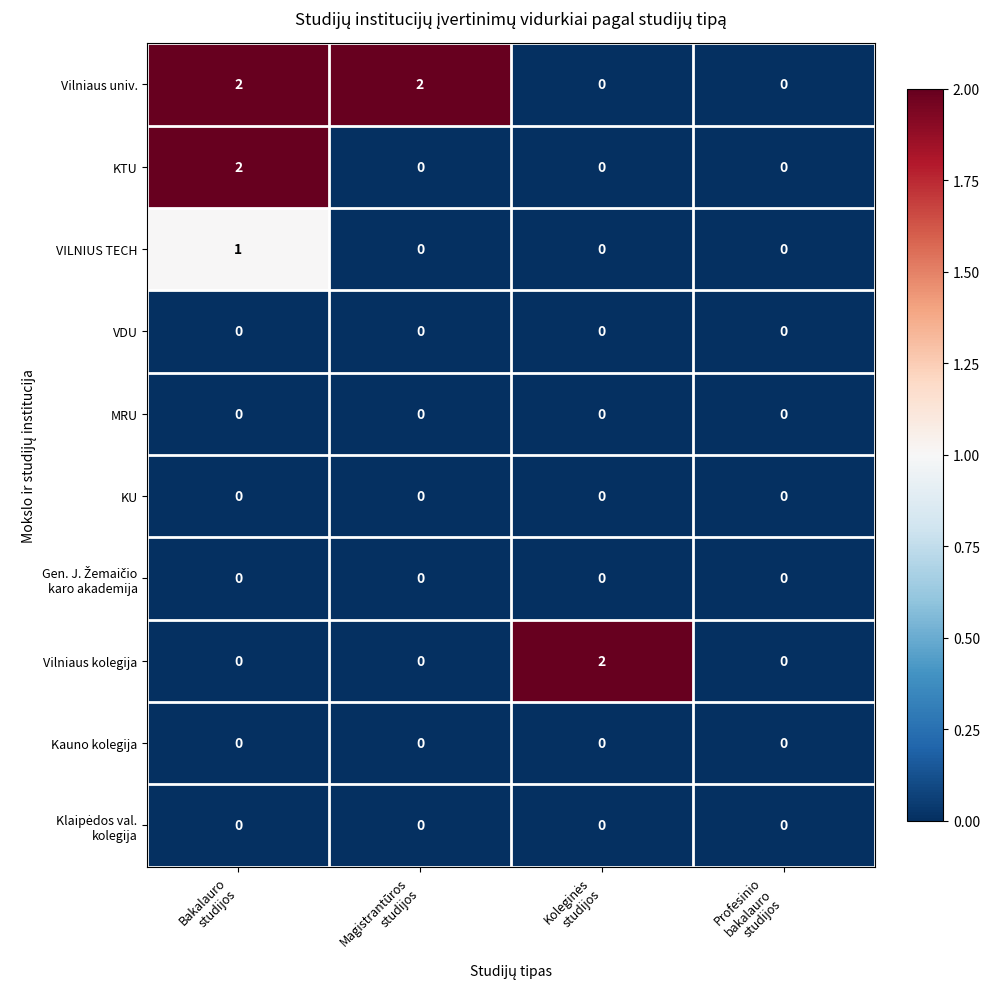

At how many categories does at least one series exceed 1?

3